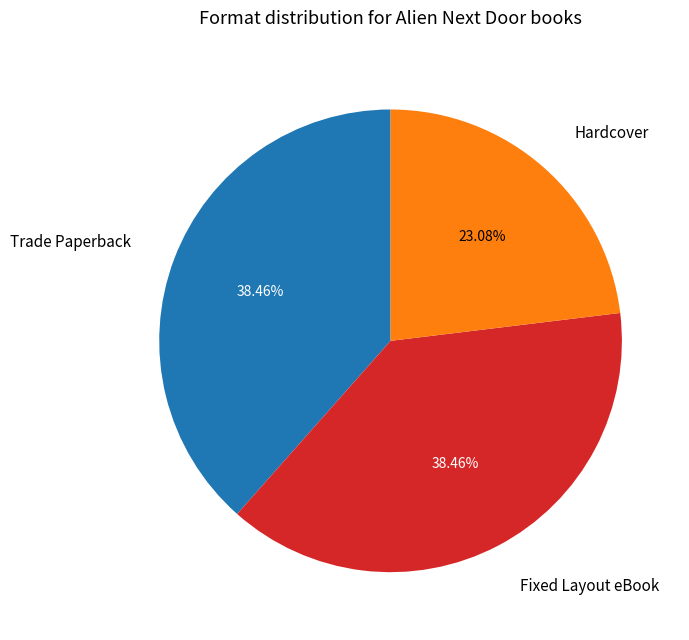

Is there a majority slice in this chart?

No